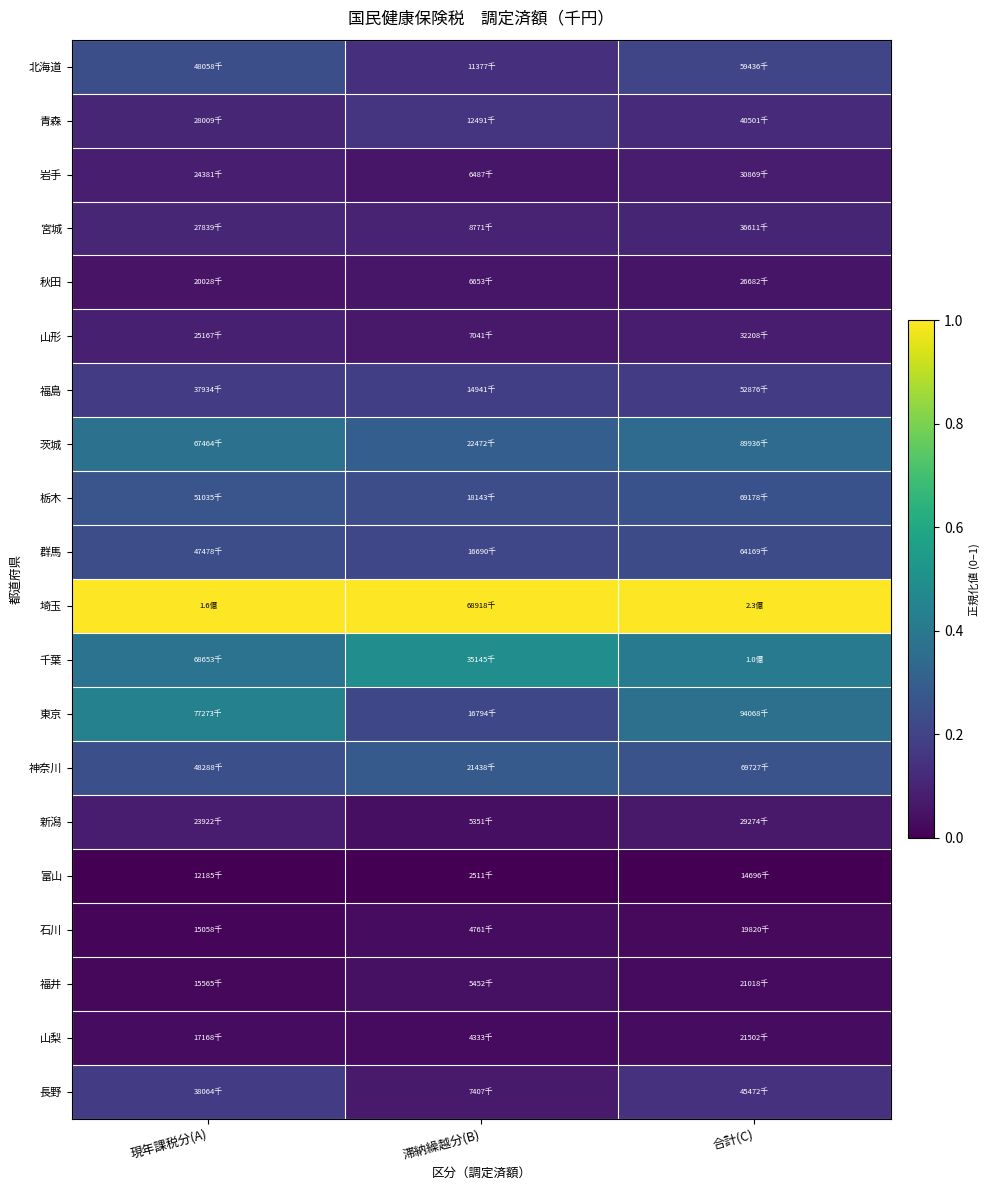

Count the number of data series in this chart.

20